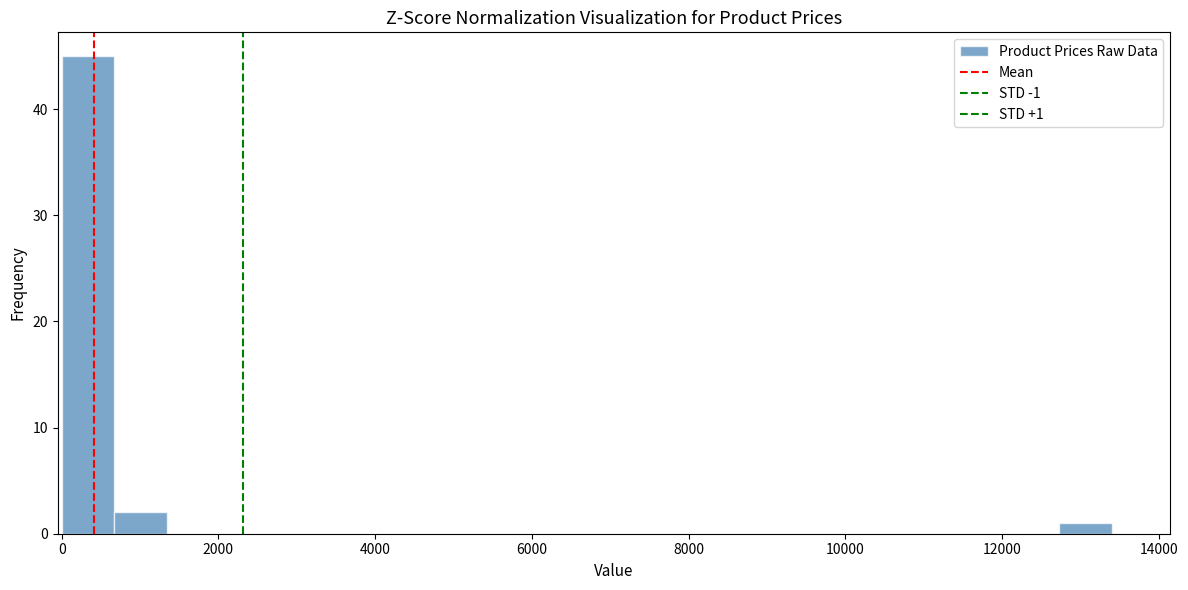

Read against the x-axis, roughly where is the centre of the tallest bar?

400